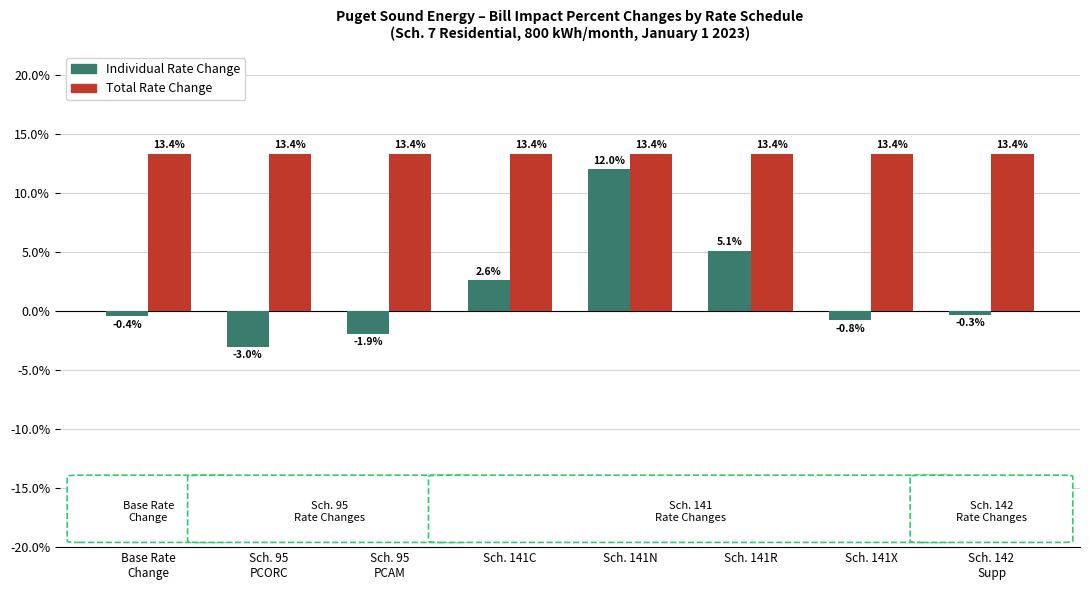

What is the total value across all series at Sch. 141C?

16.0